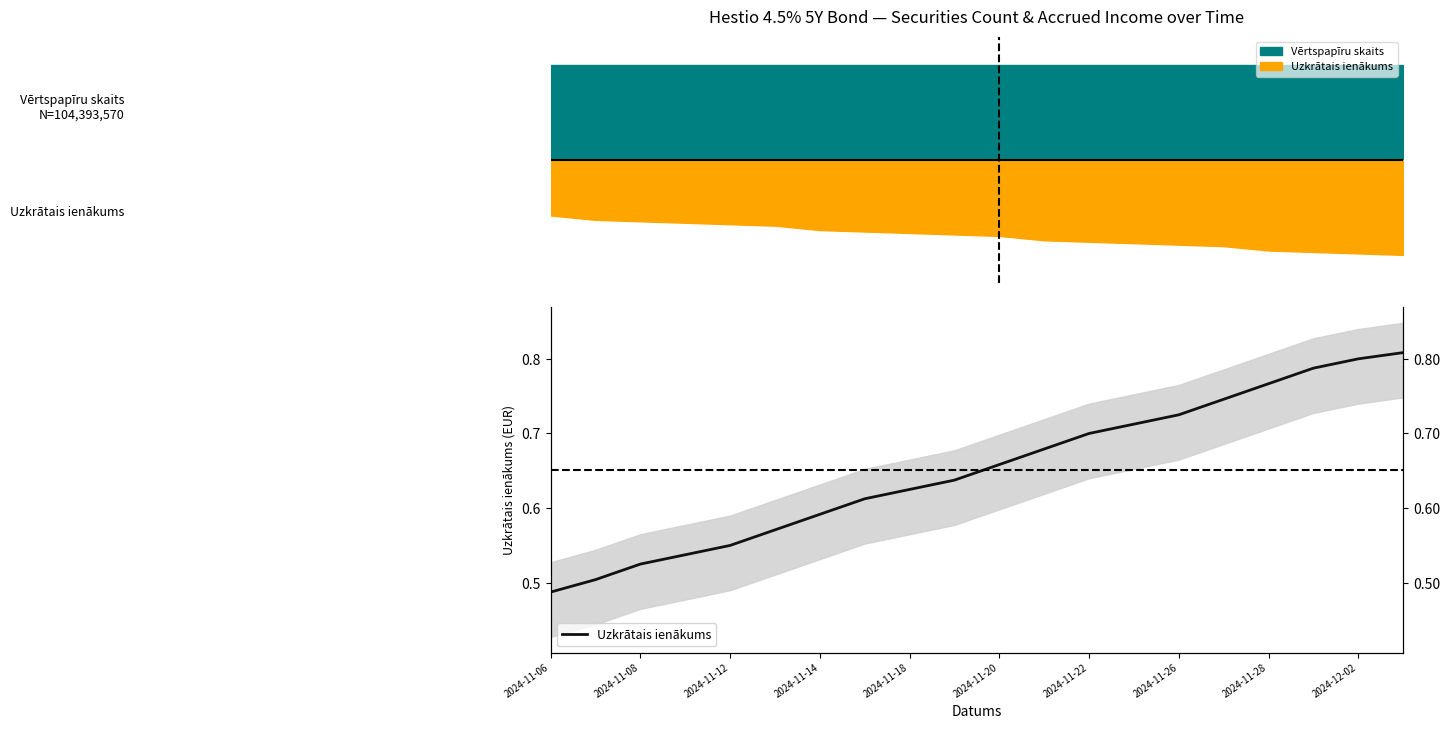

Reading left to right, transcribe all the data shown in this chart.

0.5	0.5	0.5	0.5	0.5	0.6	0.6	0.6	0.6	0.6	0.7	0.7	0.7	0.7	0.7	0.7	0.8	0.8	0.8	0.8